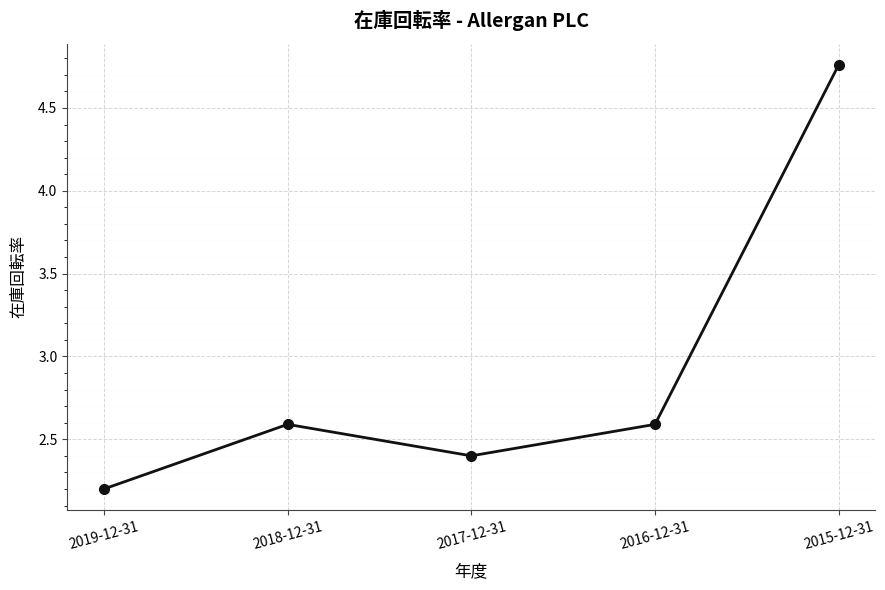

What is the smallest value displayed?

2.2